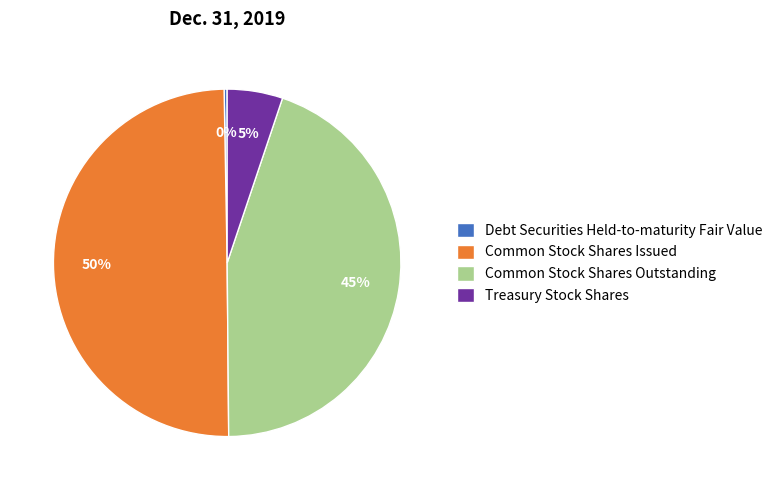

What is the ratio of the value at Treasury Stock Shares to the value at Common Stock Shares Issued?

0.1